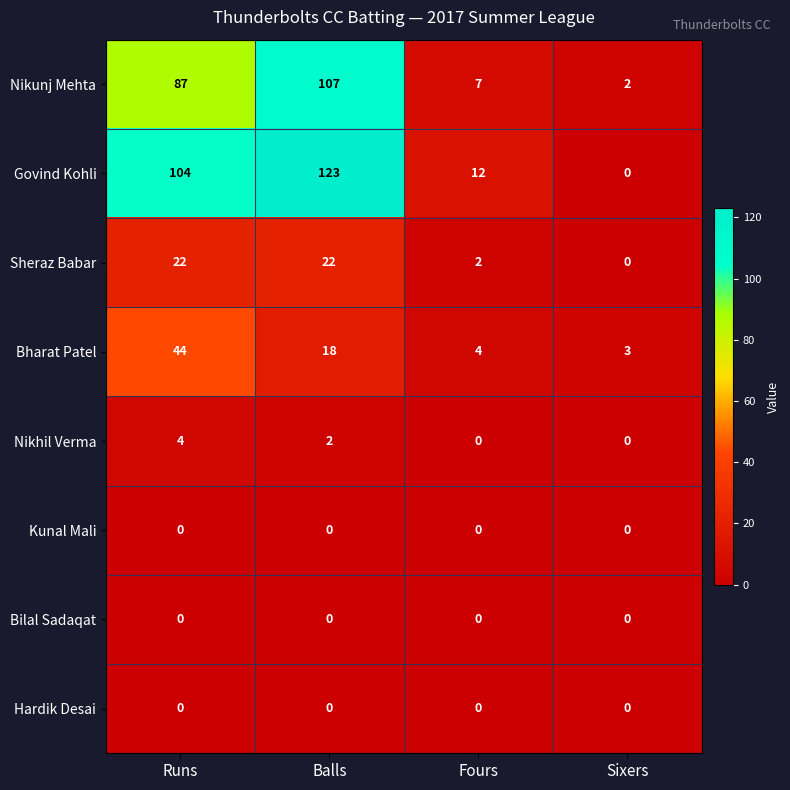

At which category is the sum across all series the highest?

Balls